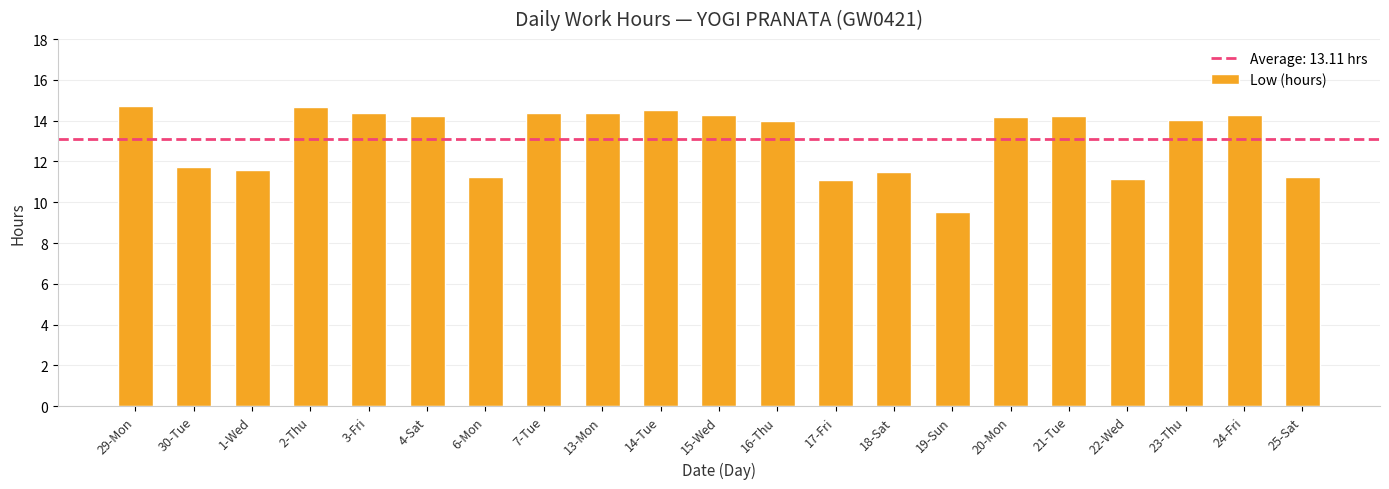

Approximately how many times larger is the value at 17-Fri compared to 16-Thu?

0.8